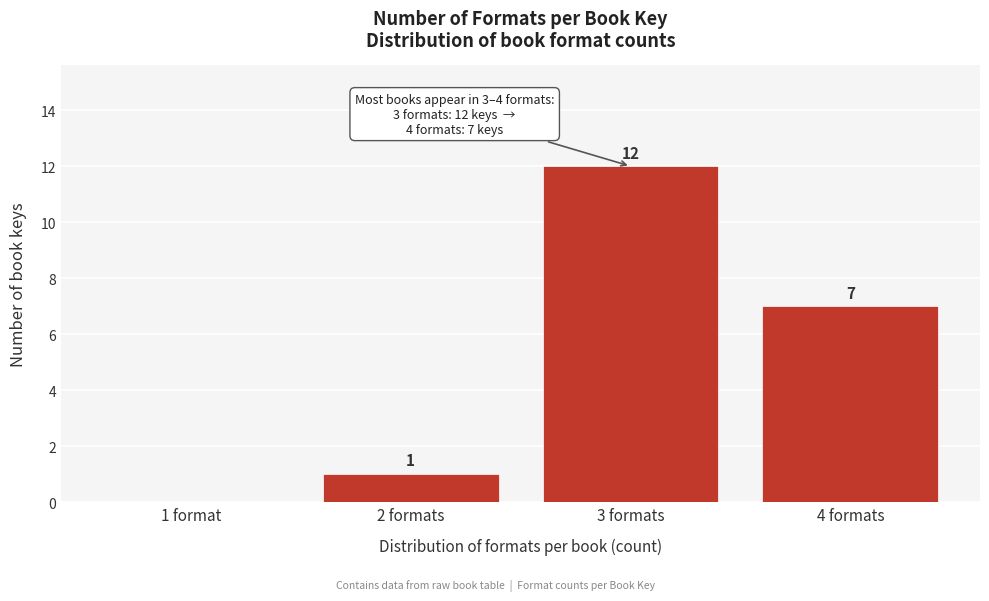

Reading left to right, extract all data points from this chart.

1 format=0	2 formats=1	3 formats=12	4 formats=7